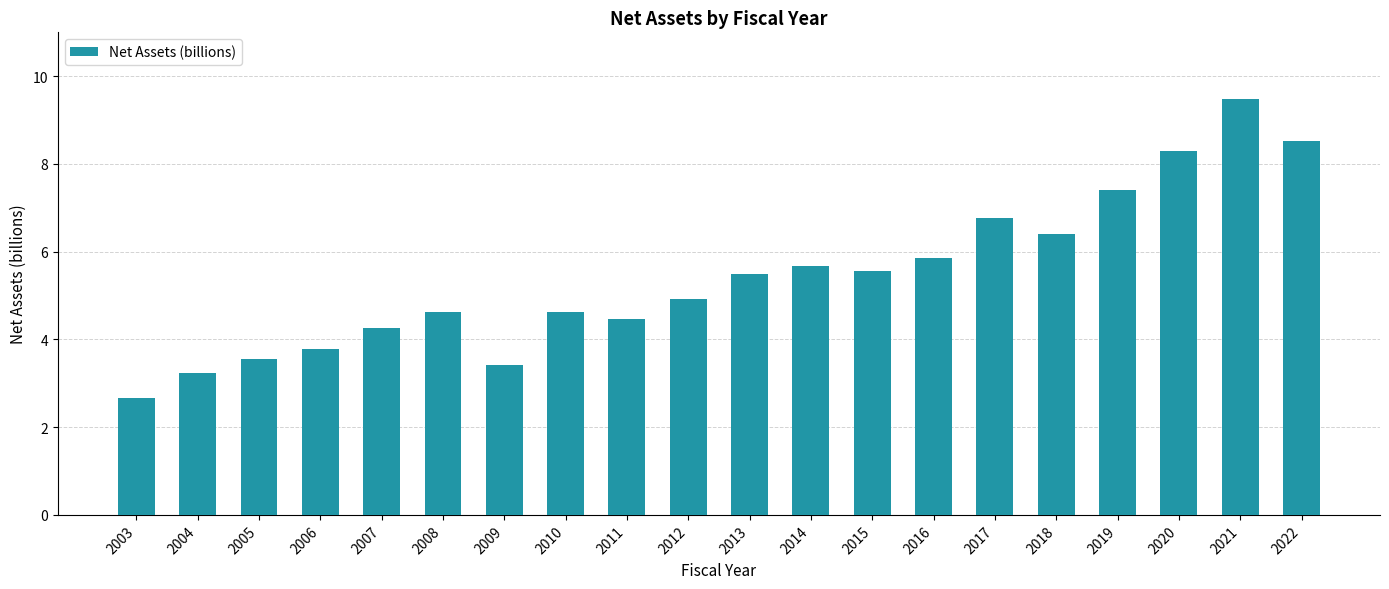

Does the chart contain stacked bars?

No